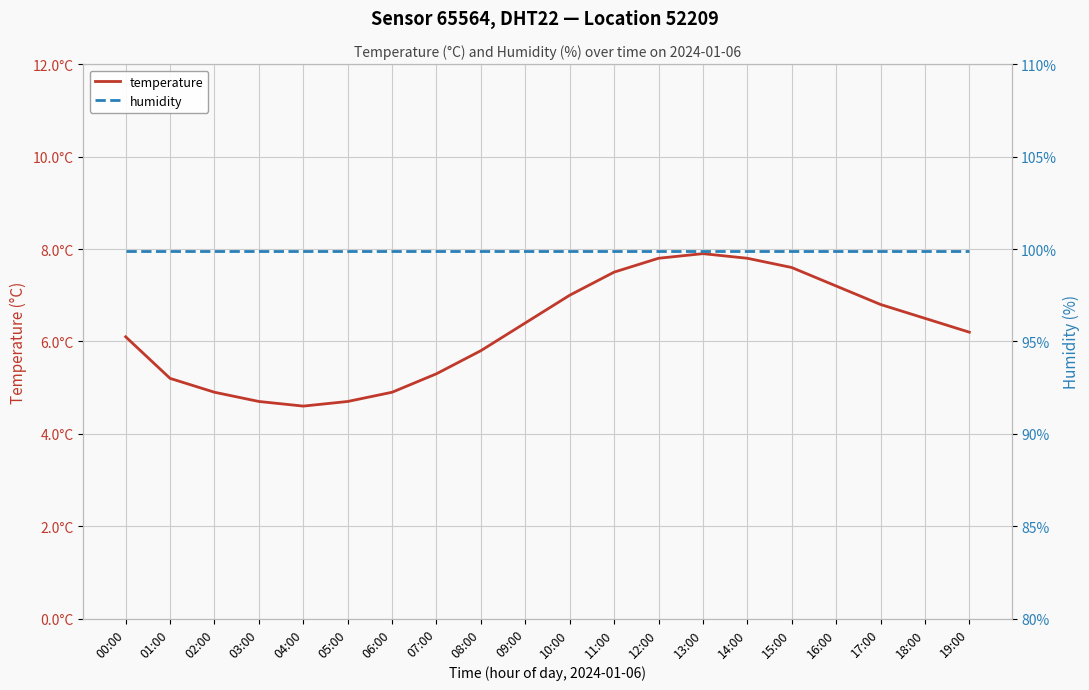

How many distinct data groups are displayed?

2